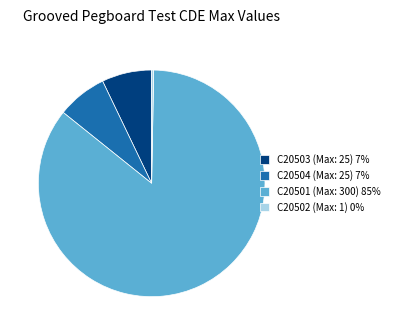

Is it true that C20503 (Max: 25) 7% is 1% of the pie?

False